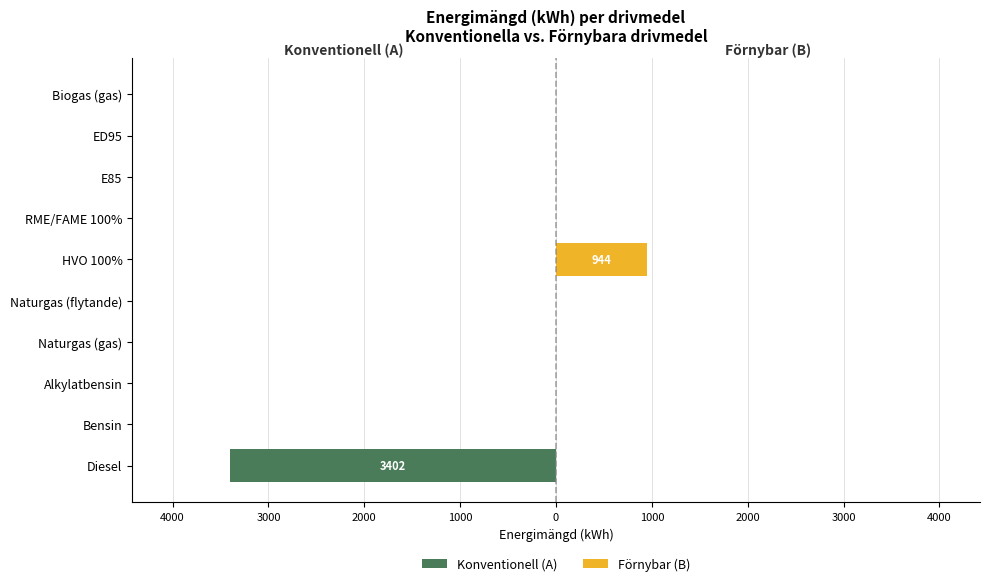

What is the difference between the highest and lowest values at HVO 100%?

944